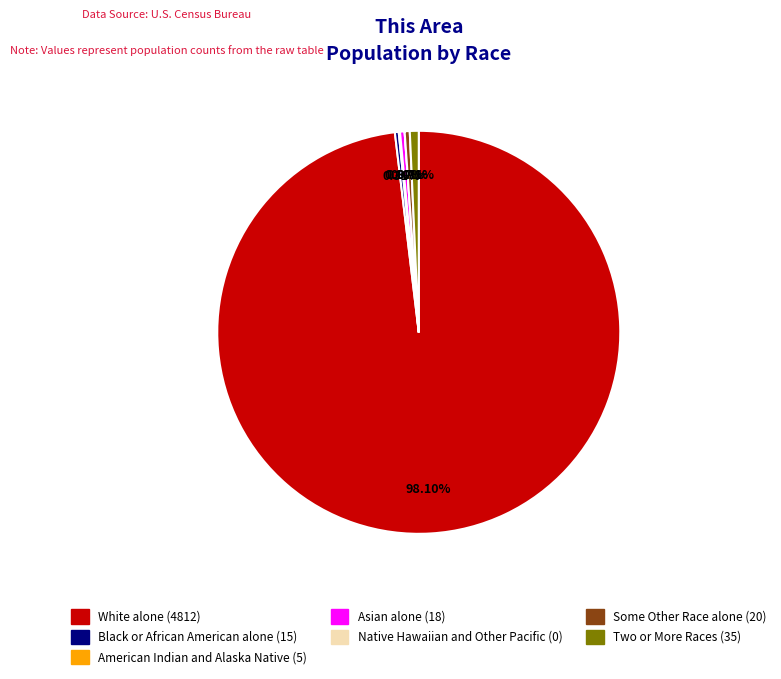

Which slice represents more than half of the pie?

White alone